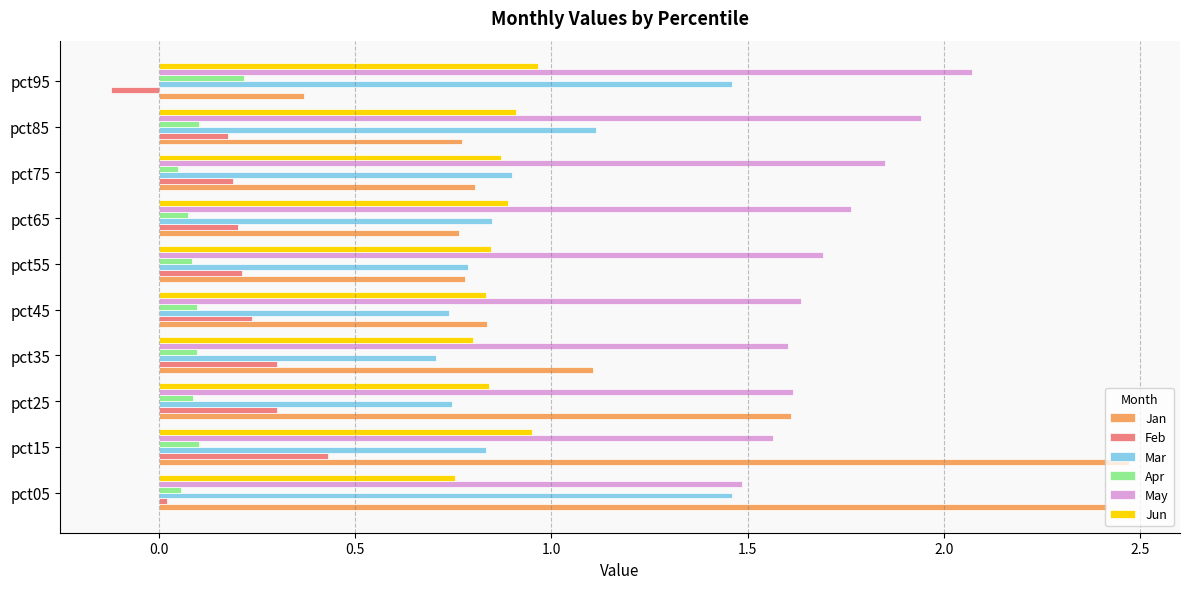

Rank the series by their maximum value, from lowest to highest.

Apr, Feb, Jun, Mar, May, Jan